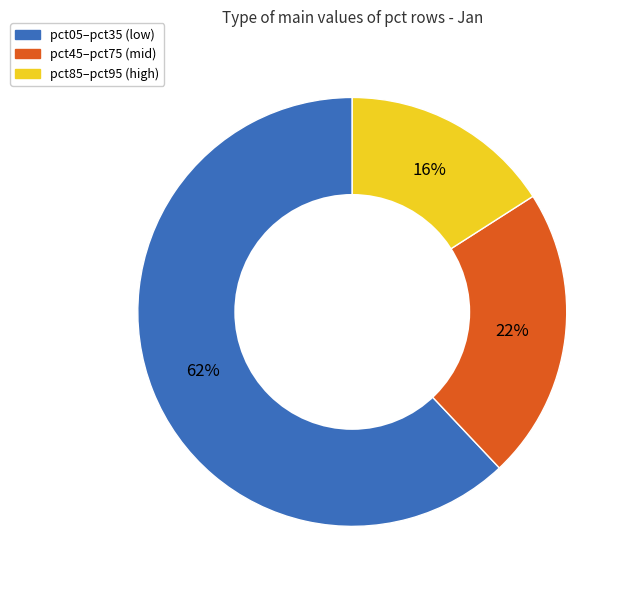

To the nearest percent, what is the average slice percentage?

33%